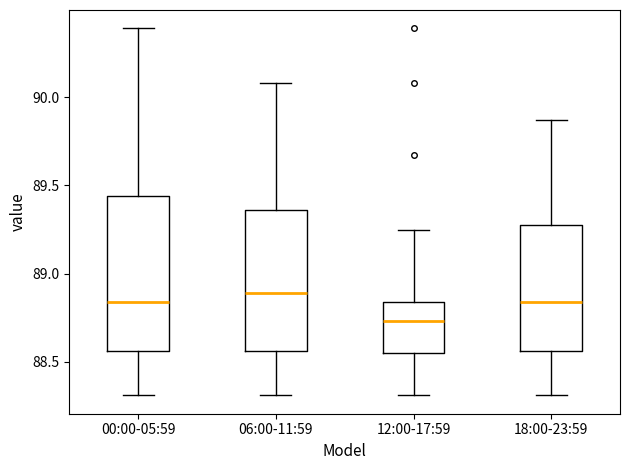

Where is the upper edge of the box for 06:00-11:59 on the y-axis? The values are not printed on the chart, so give them approximately, as read against the axis.

89.35